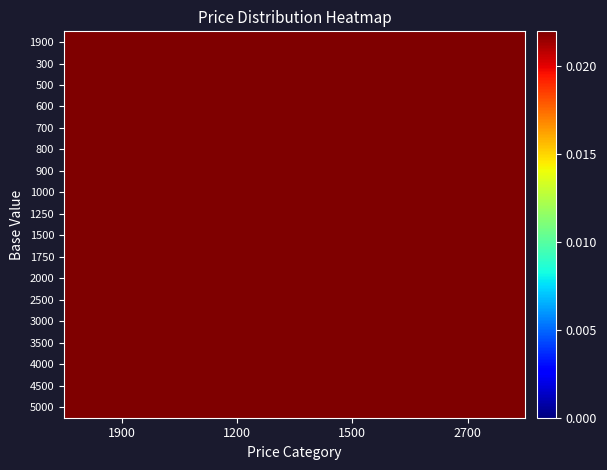

Between 1500 and 1900, which is larger?

1900